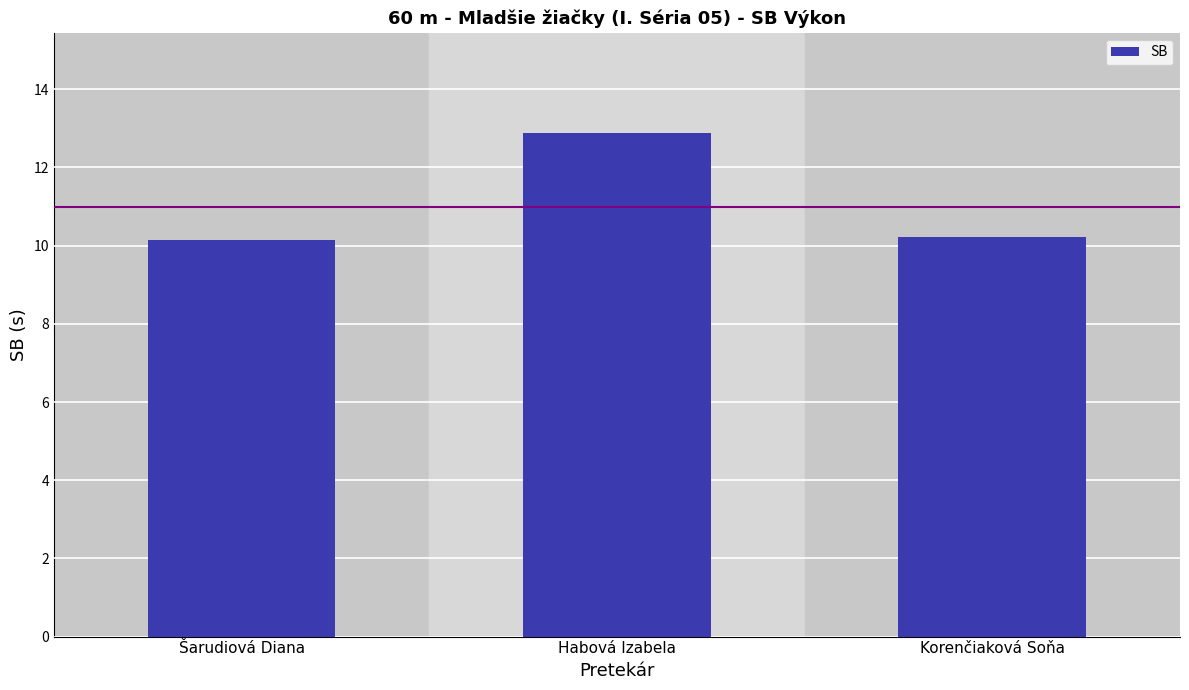

What is the value of the 2nd bar from the left?

12.9